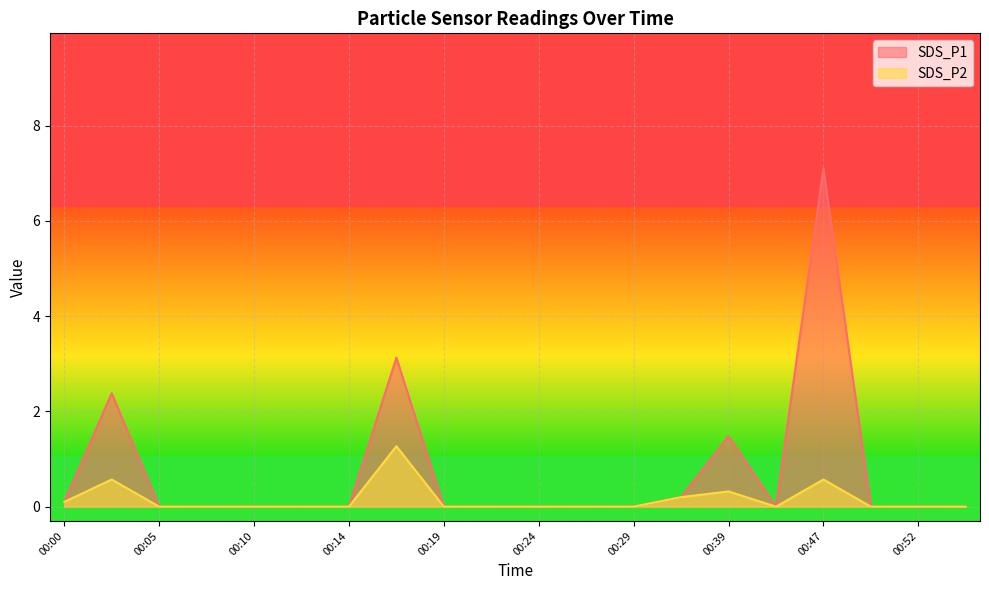

Which series has the largest total across all categories?

SDS_P1